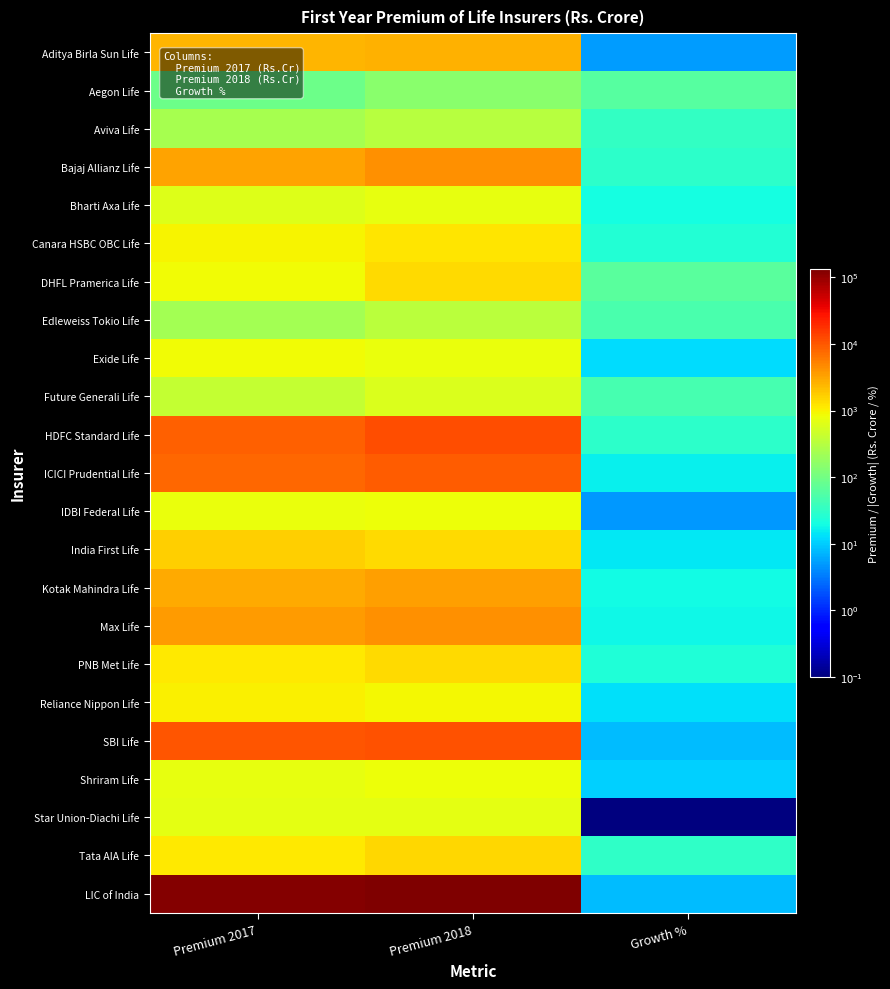

What is the spread (max minus min) of values at Growth %?

65.3